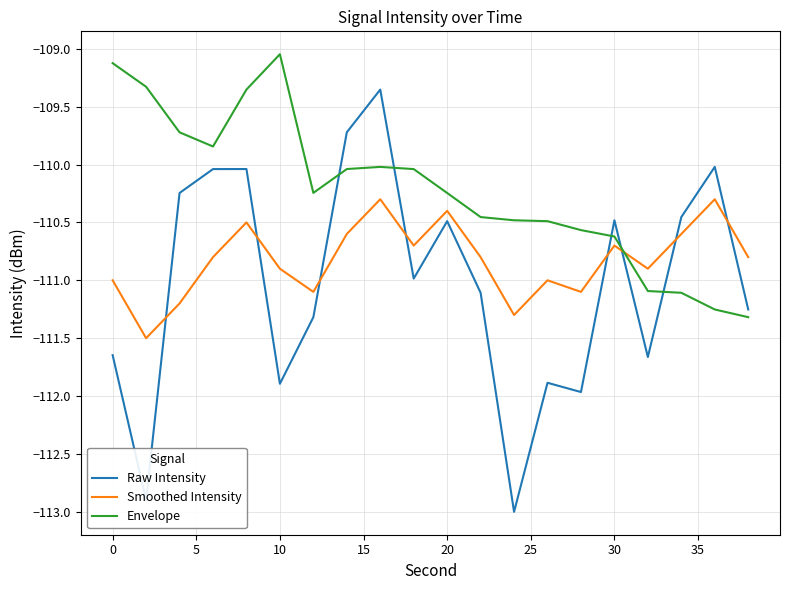

Which series has the largest total across all categories?

Envelope